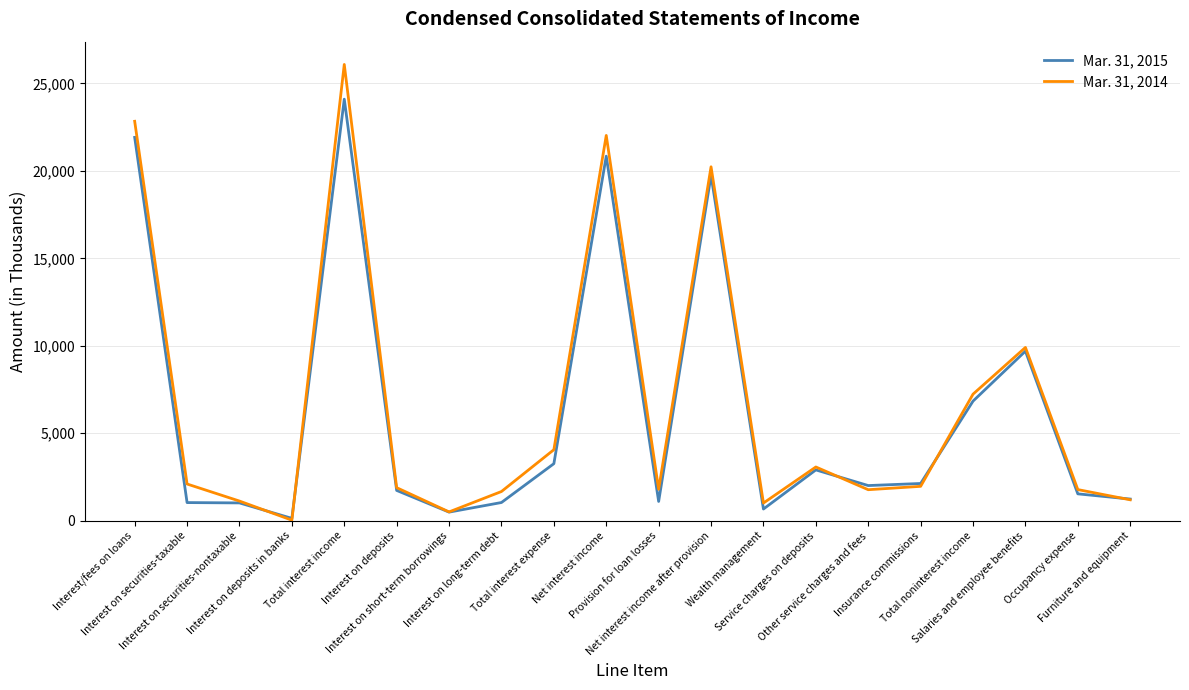

In Mar. 31, 2015, how many points are lower than both neighbors (excluding endpoints)?

5